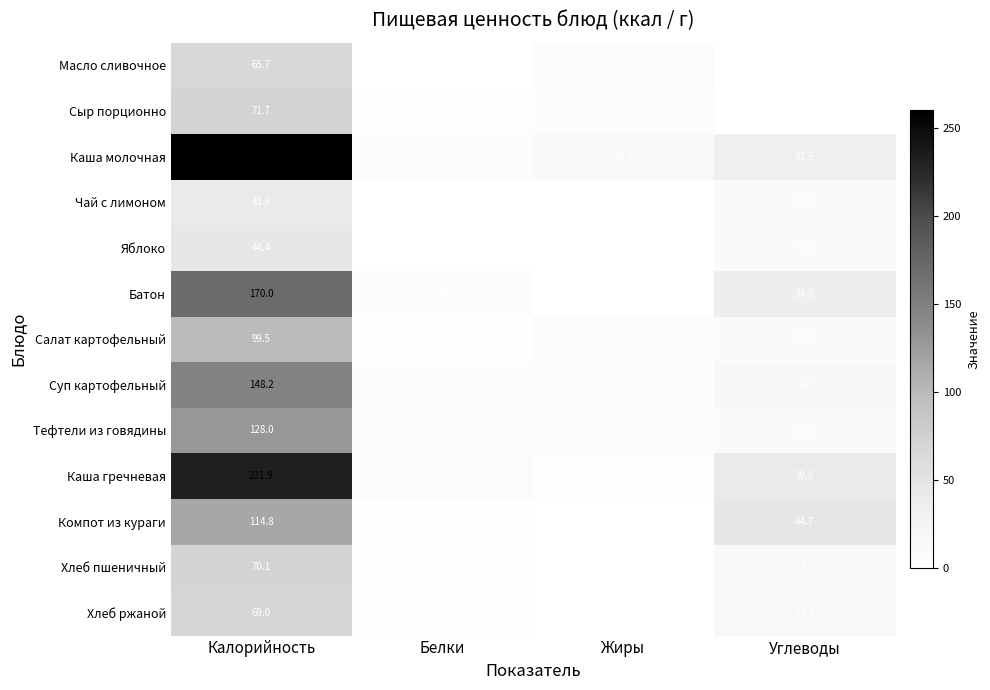

What is the maximum value for Суп картофельный?

148.2